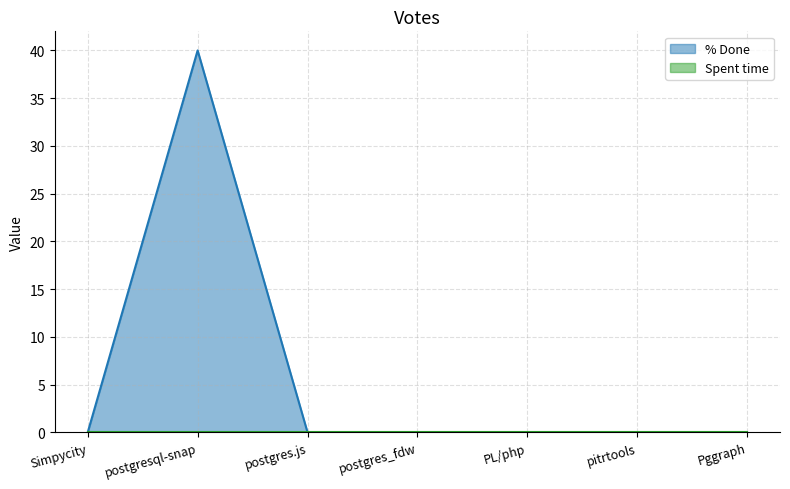

How many interior local peaks does the % Done series have?

1